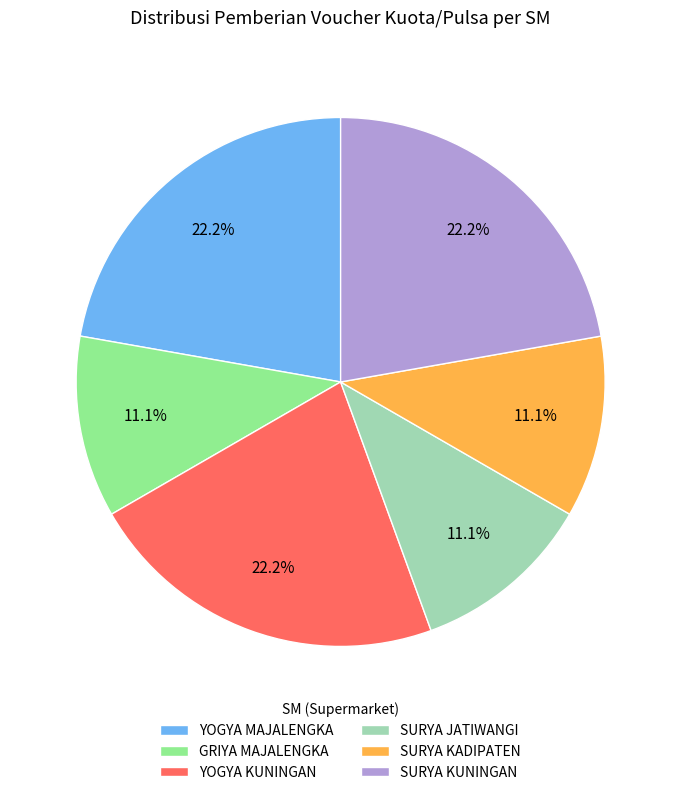

Is it true that SURYA KUNINGAN is 22% of the pie?

True